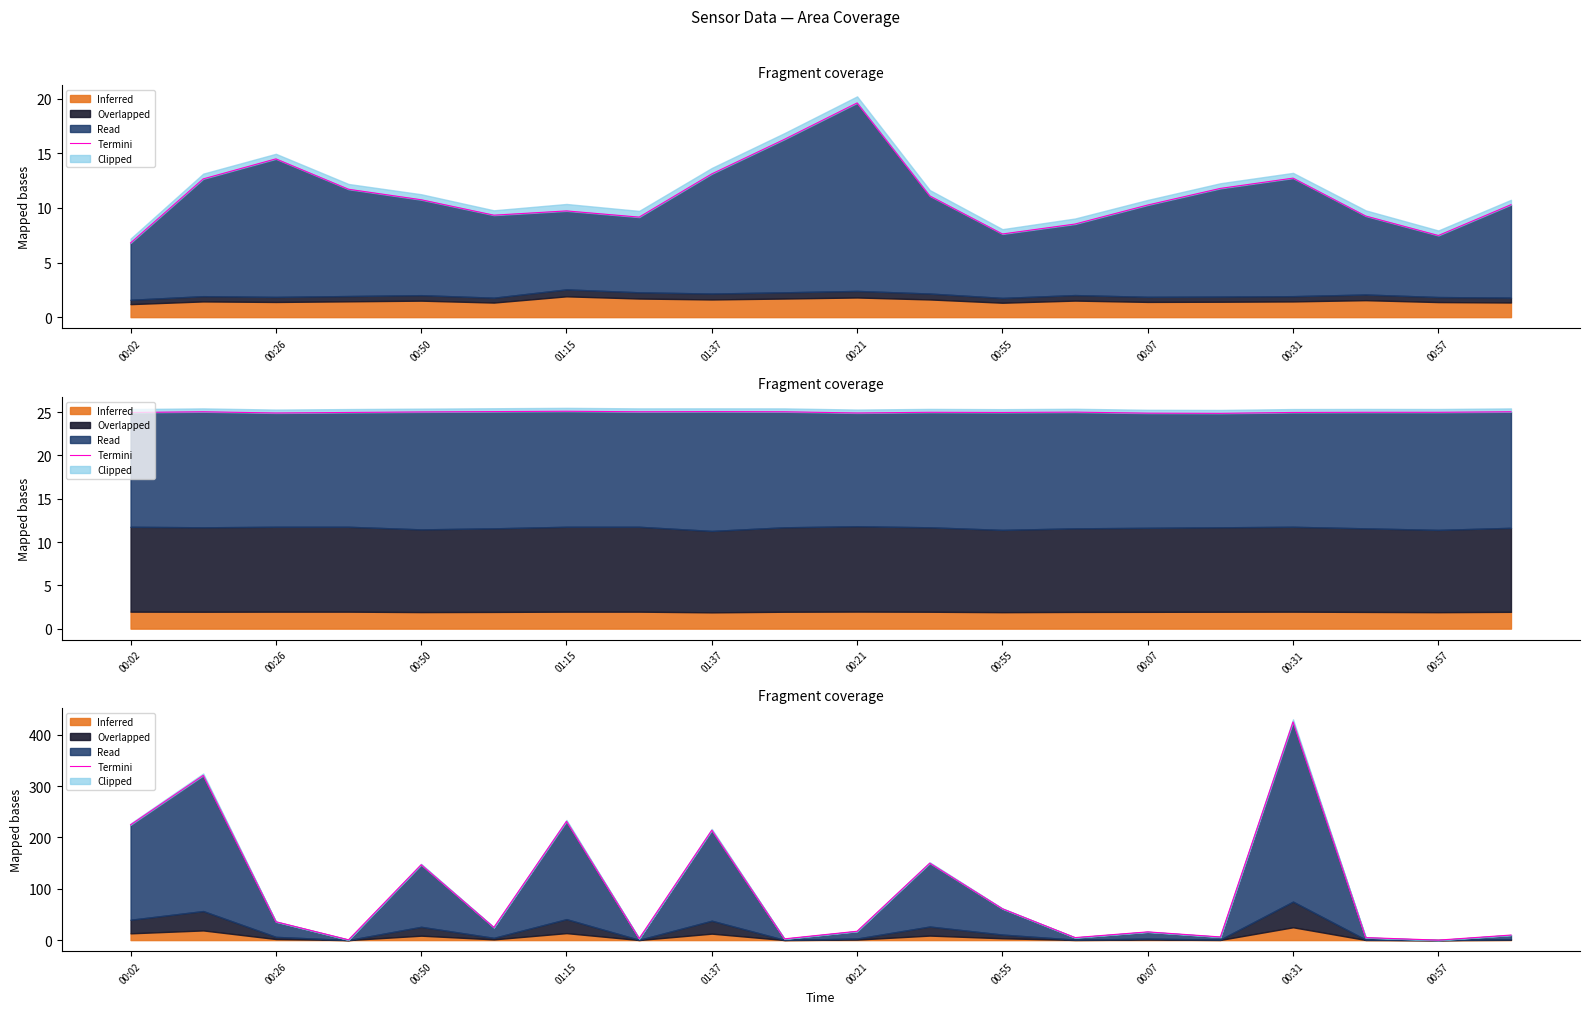

What is the approximate value at 11?

149.9